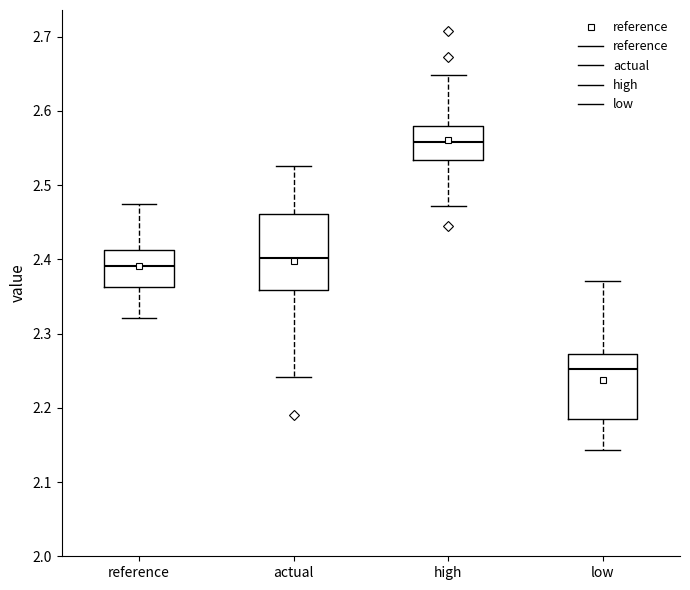

Where does the upper whisker of the box for low end on the y-axis? The values are not printed on the chart, so give them approximately, as read against the axis.

2.37